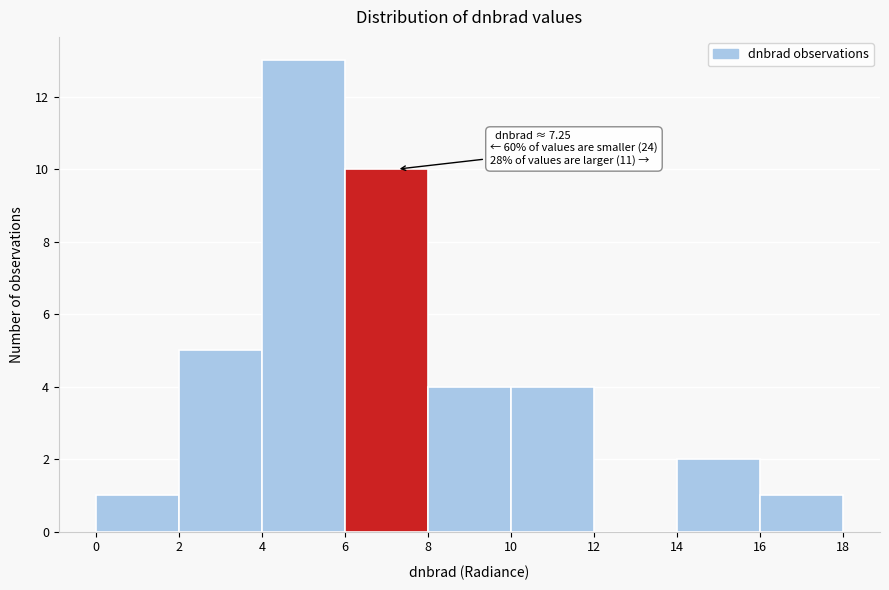

Which range on the x-axis has the tallest bar?

4 to 6